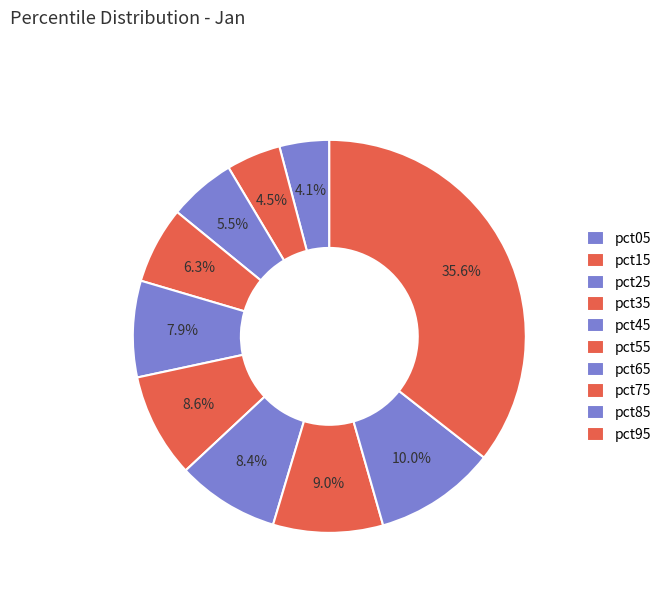

Is it true that pct55 is 1% of the pie?

False